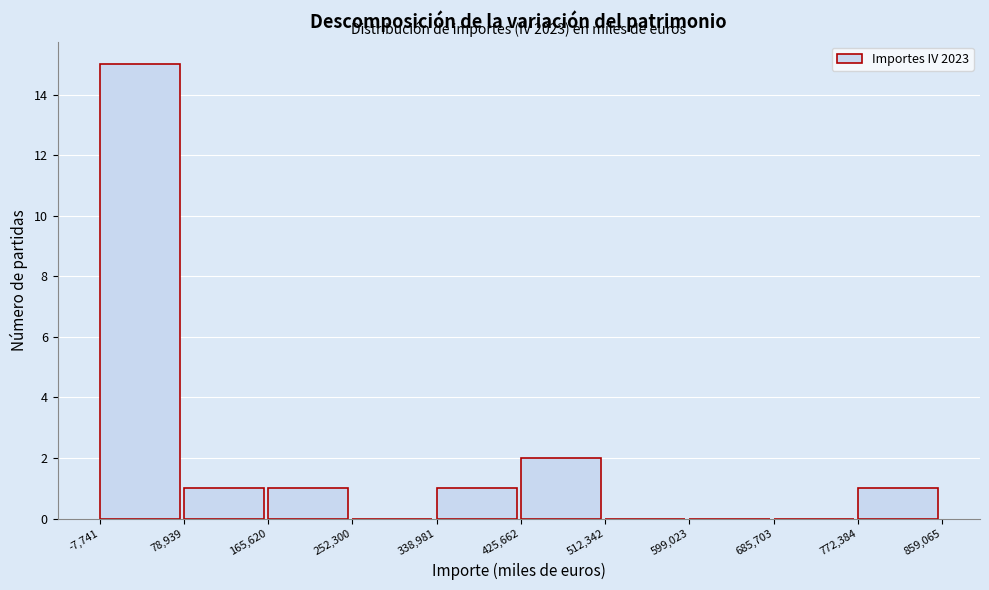

Over which range of the x-axis is the bar tallest?

-7,741 to 78,939